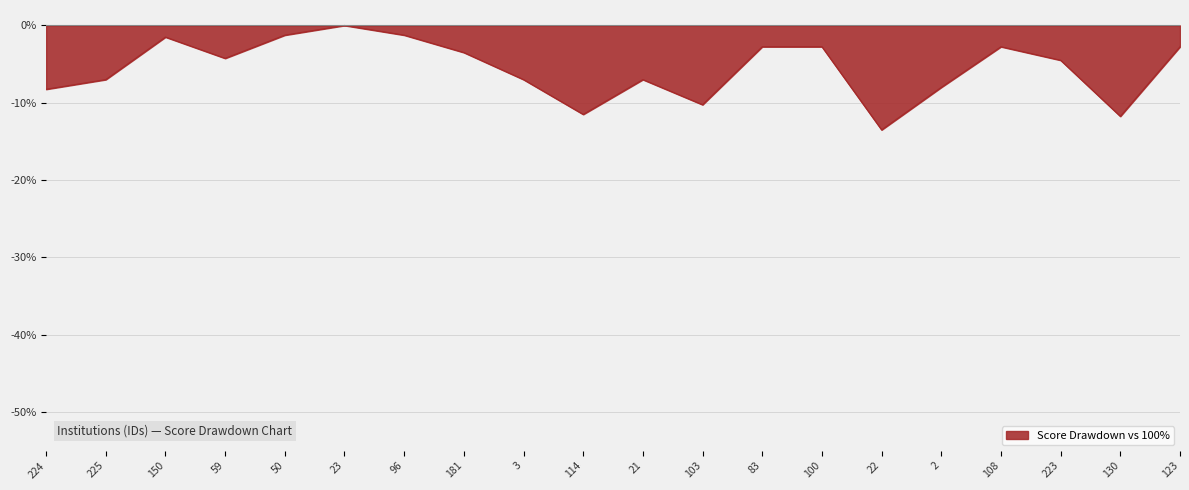

At which category does the chart reach its minimum across all series?

22